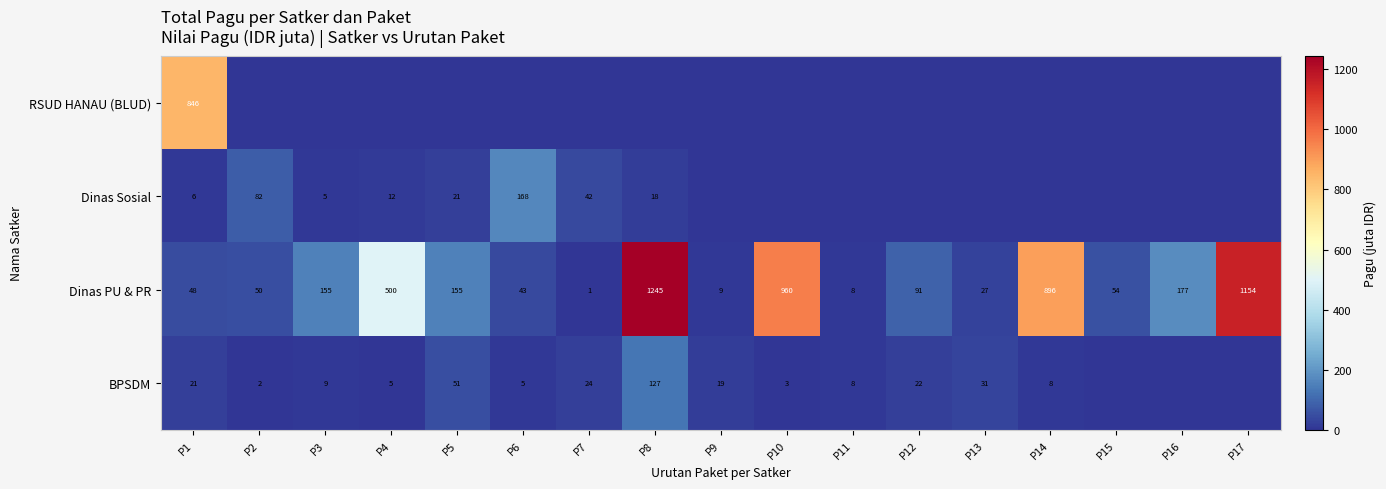

Is the value of Dinas PU & PR at P15 greater than the value of Dinas Sosial at P4?

Yes